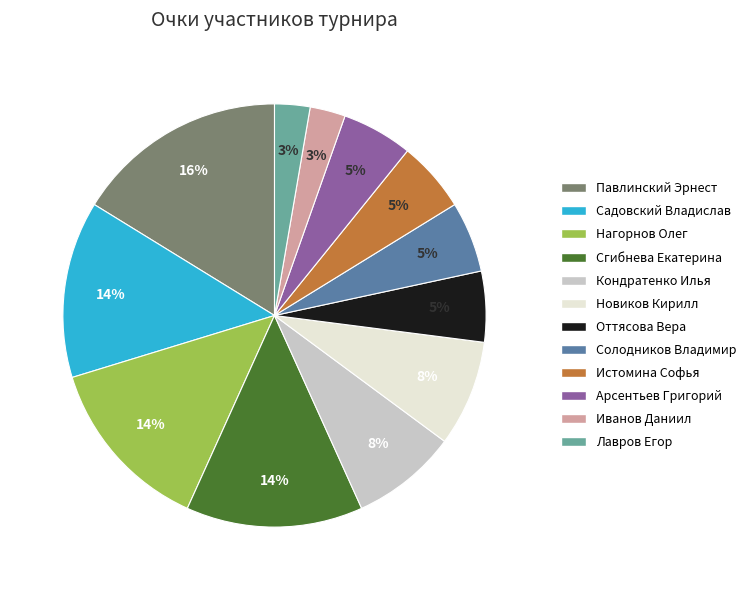

Count the number of slices in the pie.

12